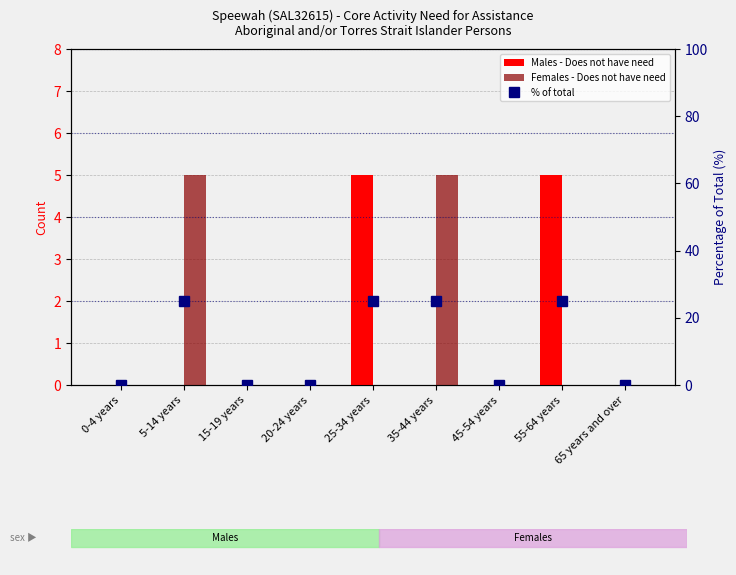

What position from the left is 0-4 years?

1